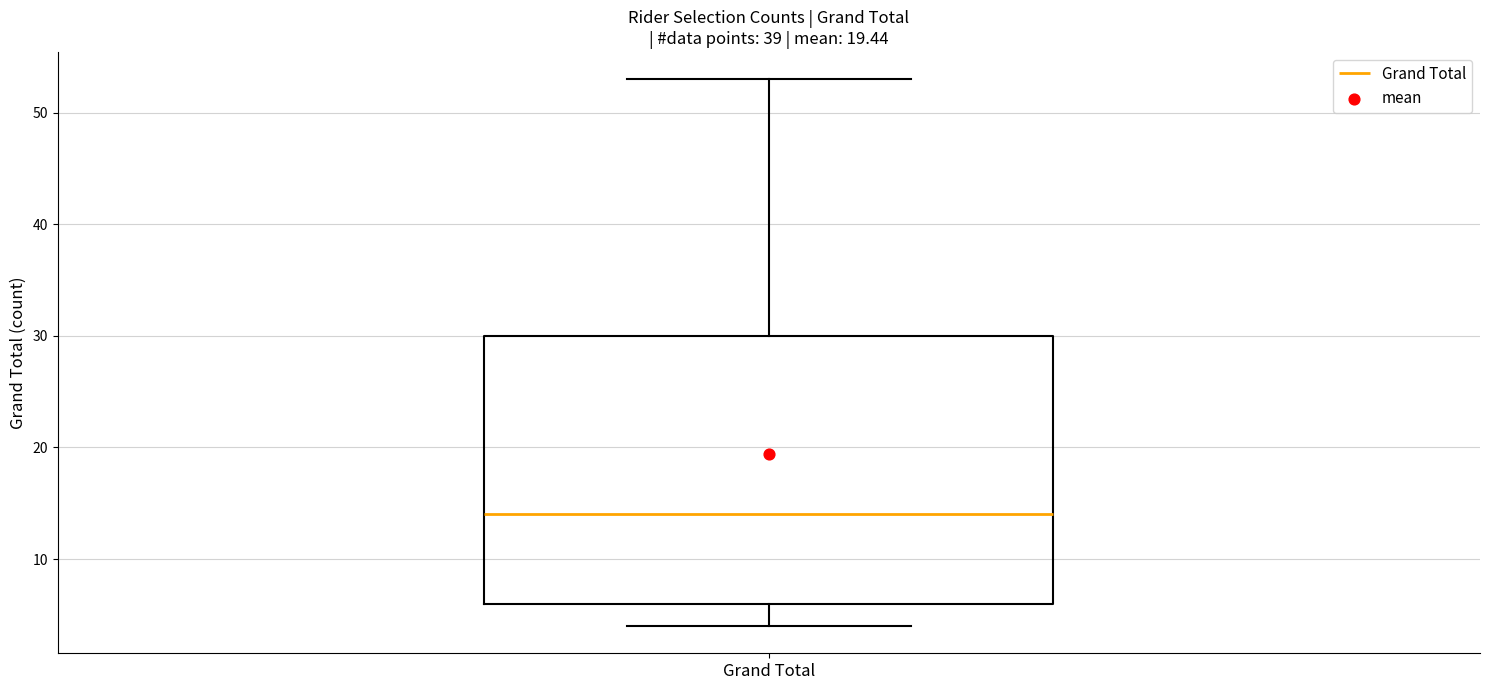

Where is the lower edge of the box for Grand Total on the y-axis? The values are not printed on the chart, so give them approximately, as read against the axis.

6